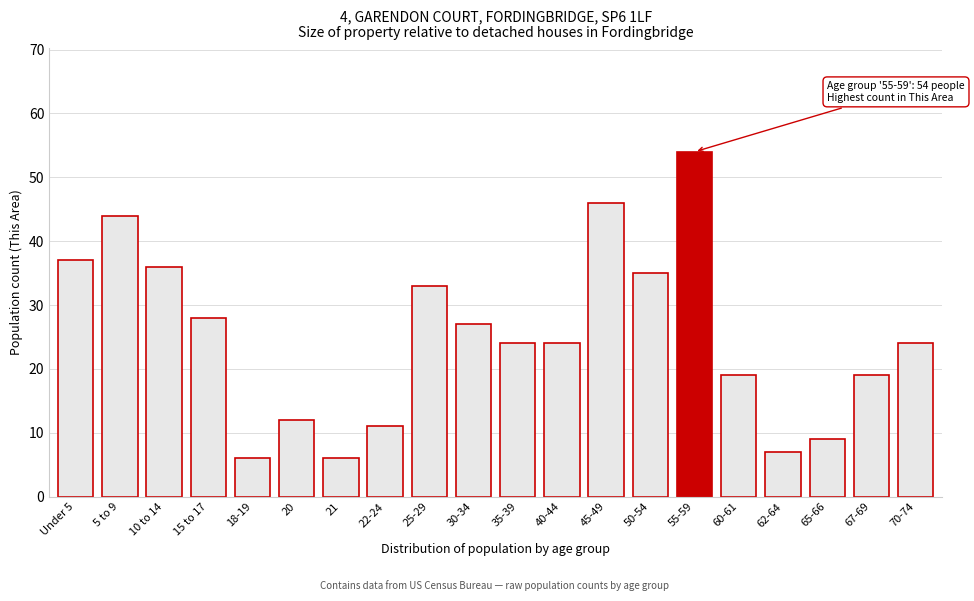

Reading left to right, extract all data points from this chart.

Under 5=37	5 to 9=44	10 to 14=36	15 to 17=28	18-19=6	20=12	21=6	22-24=11	25-29=33	30-34=27	35-39=24	40-44=24	45-49=46	50-54=35	55-59=54	60-61=19	62-64=7	65-66=9	67-69=19	70-74=24